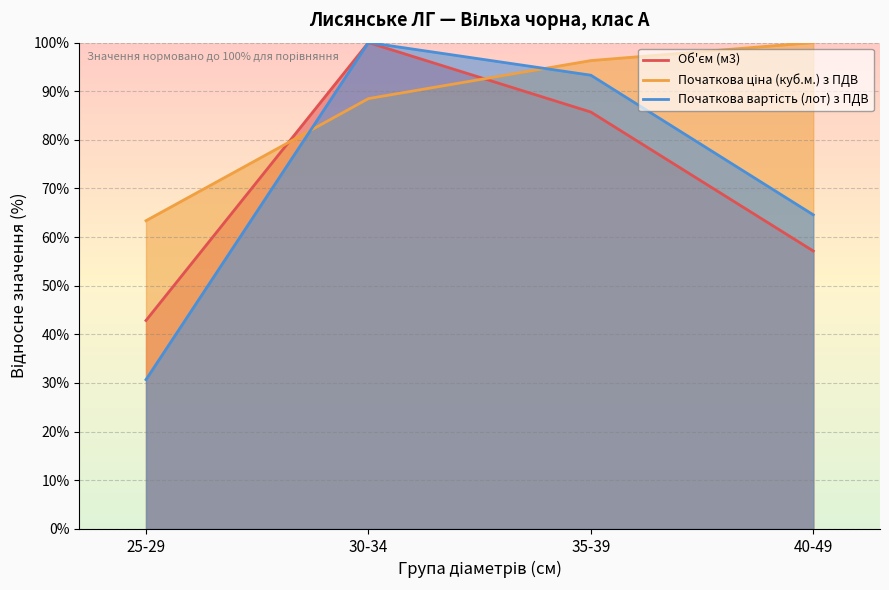

True or false: Об'єм (м3) and Початкова вартість (лот) з ПДВ intersect in this chart.

False